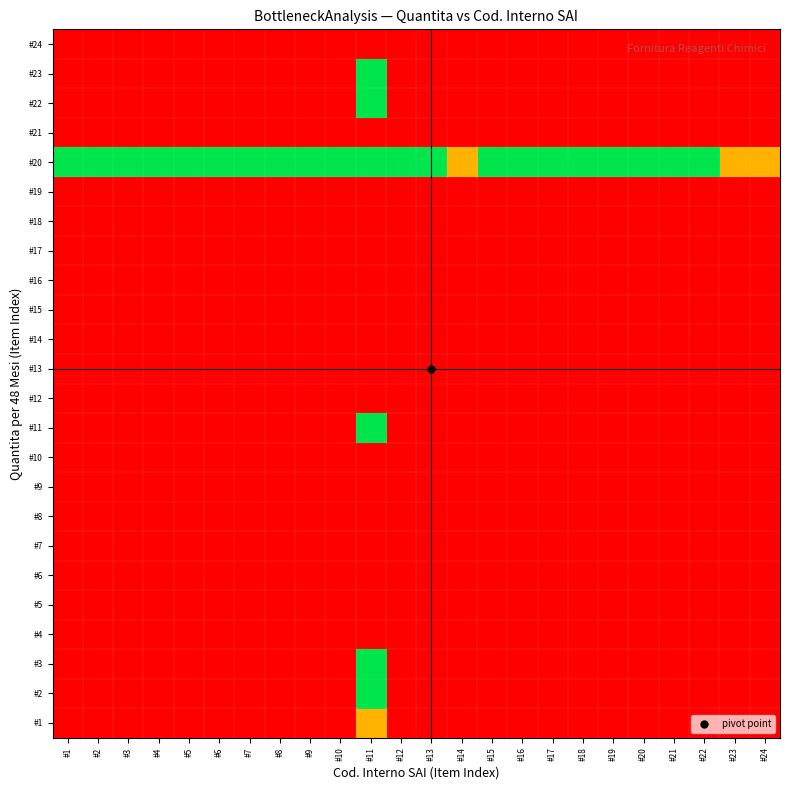

Rank the series at #10 from lowest to highest value.

#1, #2, #3, #4, #5, #6, #7, #8, #9, #10, #11, #12, #13, #14, #15, #16, #17, #18, #19, #21, #22, #23, #24, #20